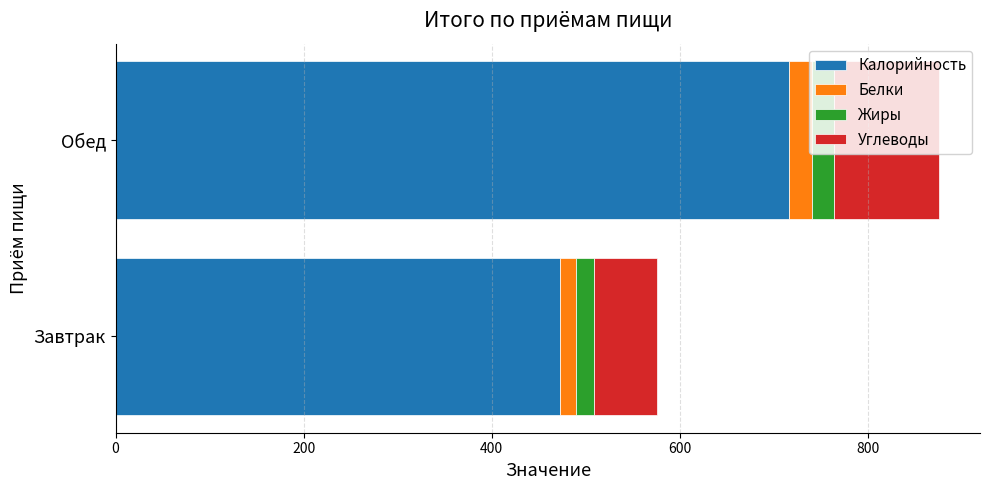

True or false: Калорийность has a value of 1084.4 at Обед.

False